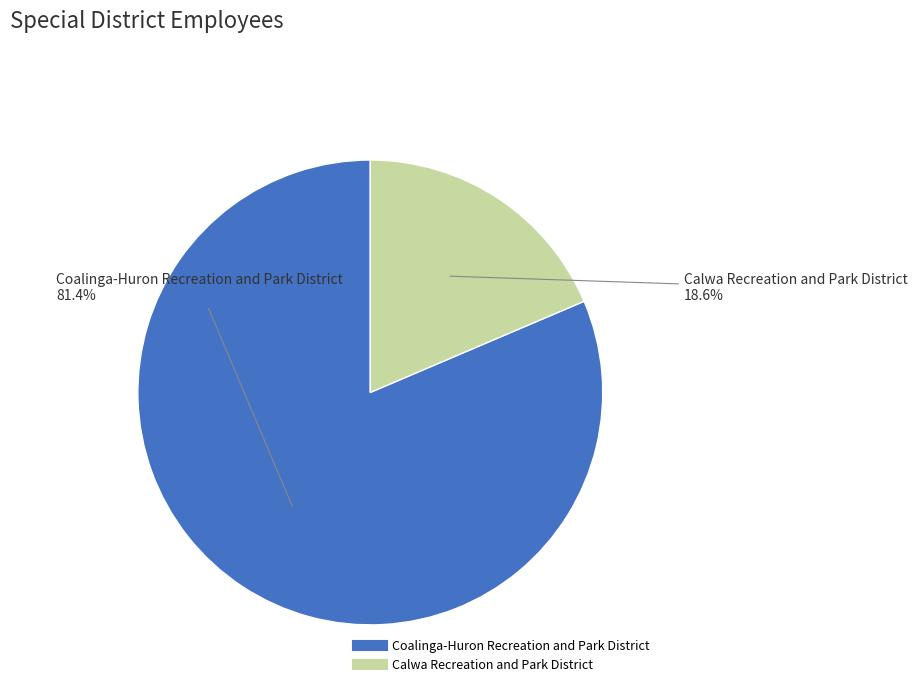

To the nearest percent, what is the difference between the largest and smallest slice percentages?

63%